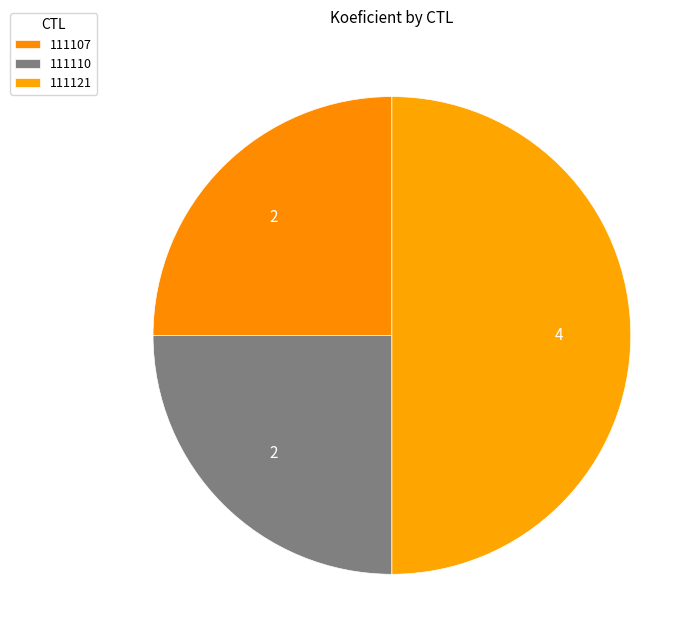

How many slices are in this pie chart?

3